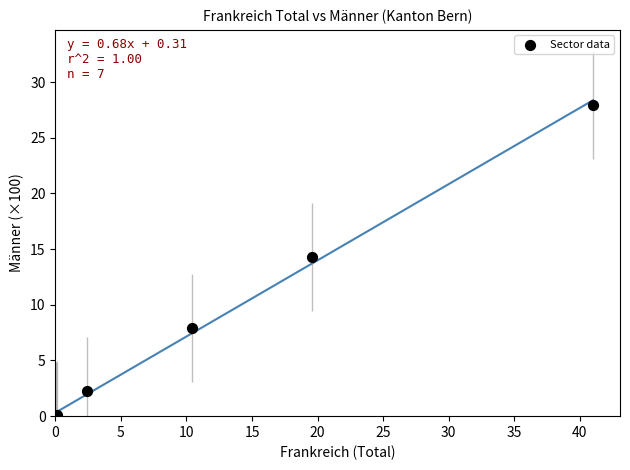

What Y value in the scatter plot is closest to 13?

14.3